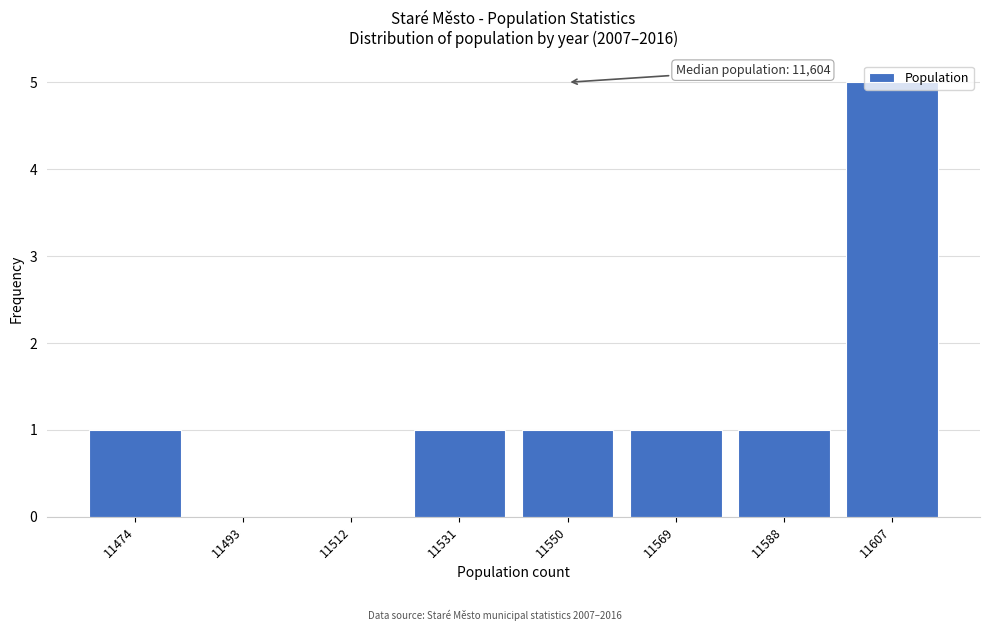

Is it true that the value at 11474 is 0?

False